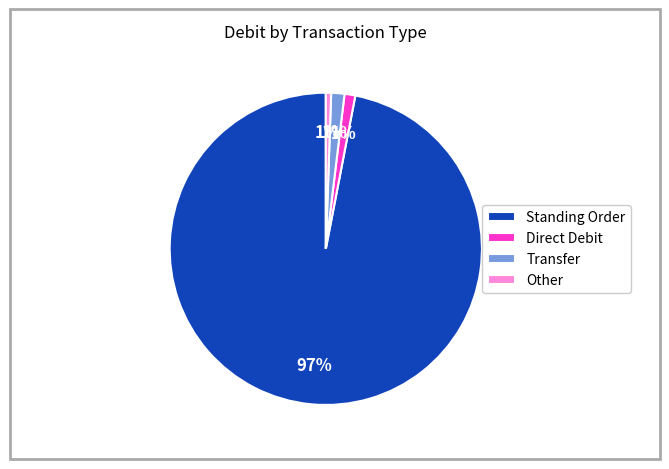

Which has a higher value, Transfer or Standing Order?

Standing Order